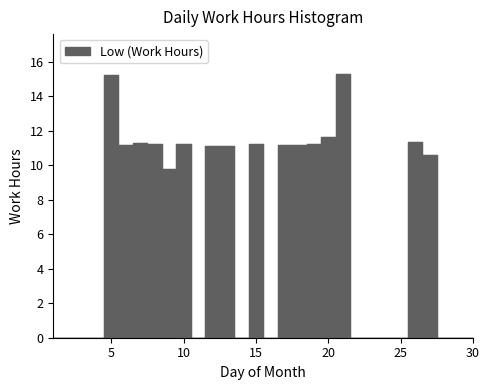

Which has a higher value, 16 or 15?

15